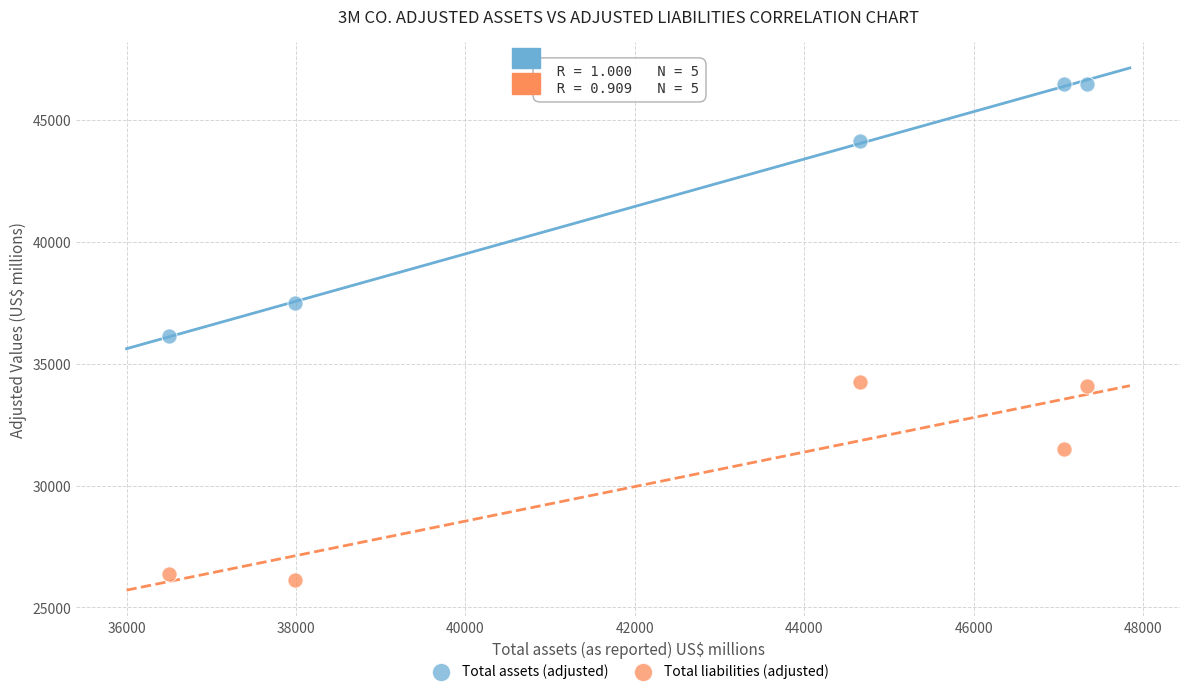

Across all data points, what is the range of X values (max minus min)?

10844